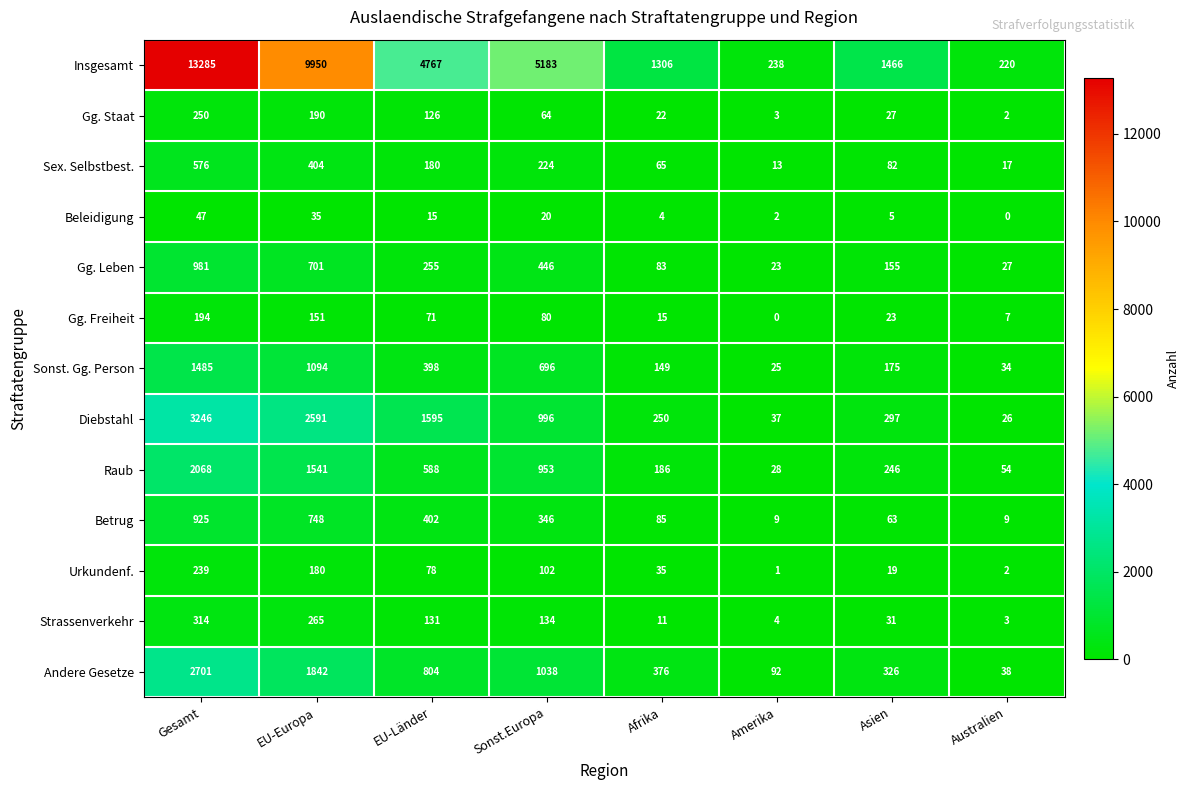

What is the sum of the Insgesamt values at Afrika and Gesamt?

14591